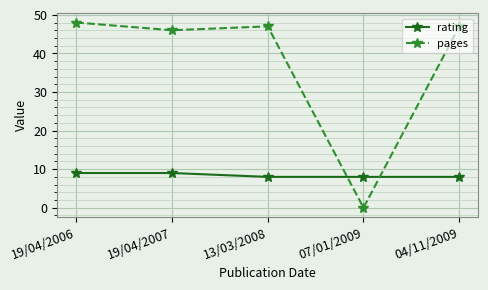

What is the total value across all series at 04/11/2009?

55